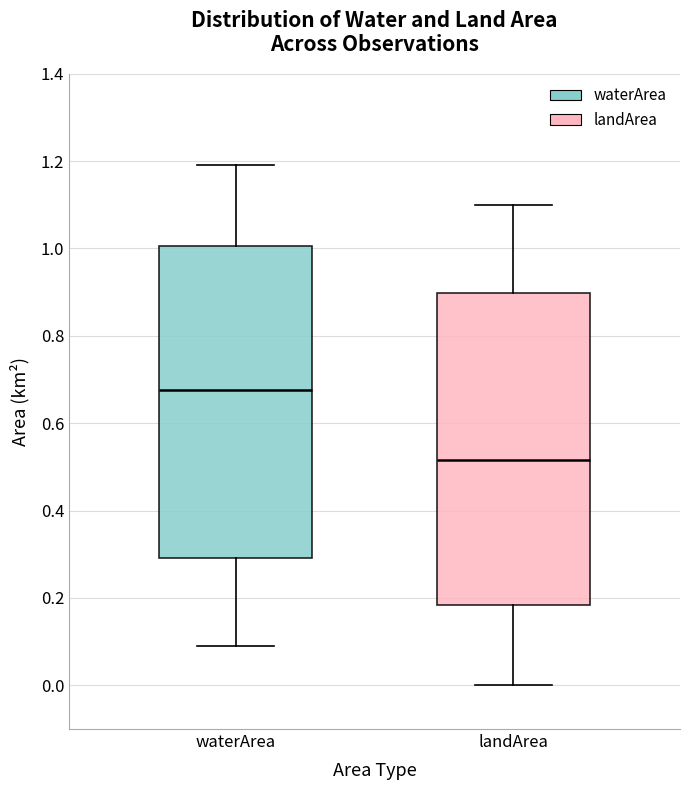

Reading left to right, transcribe this box plot: for each box, give where its median line is, the range the box spans, and where its two whiskers end, as read against the y-axis. The values are not printed on the chart, so give them approximately, as read against the axis.

waterArea: median 0.68, box 0.30 to 1.00, whiskers 0.10 to 1.20
landArea: median 0.52, box 0.18 to 0.90, whiskers 0.00 to 1.10